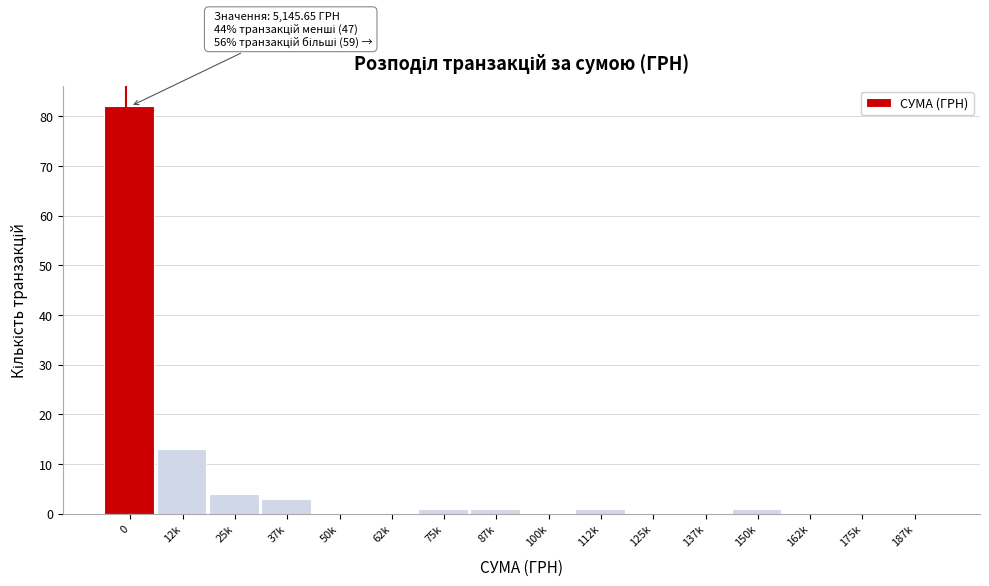

Reading right to left, extract all data points from this chart.

187k=0	175k=0	162k=0	150k=1	137k=0	125k=0	112k=1	100k=0	87k=1	75k=1	62k=0	50k=0	37k=3	25k=4	12k=13	0=82